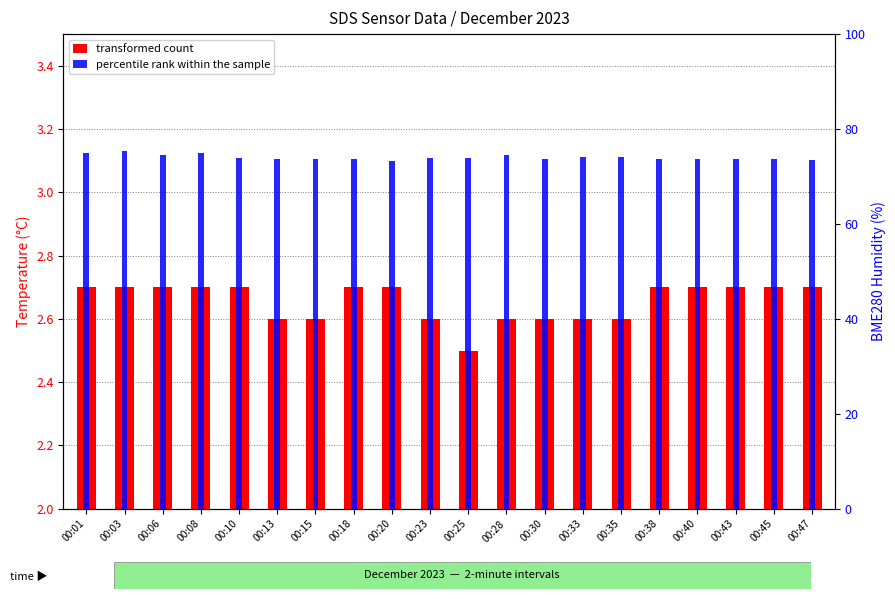

Rank the series by their average value, from highest to lowest.

percentile rank within the sample, transformed count